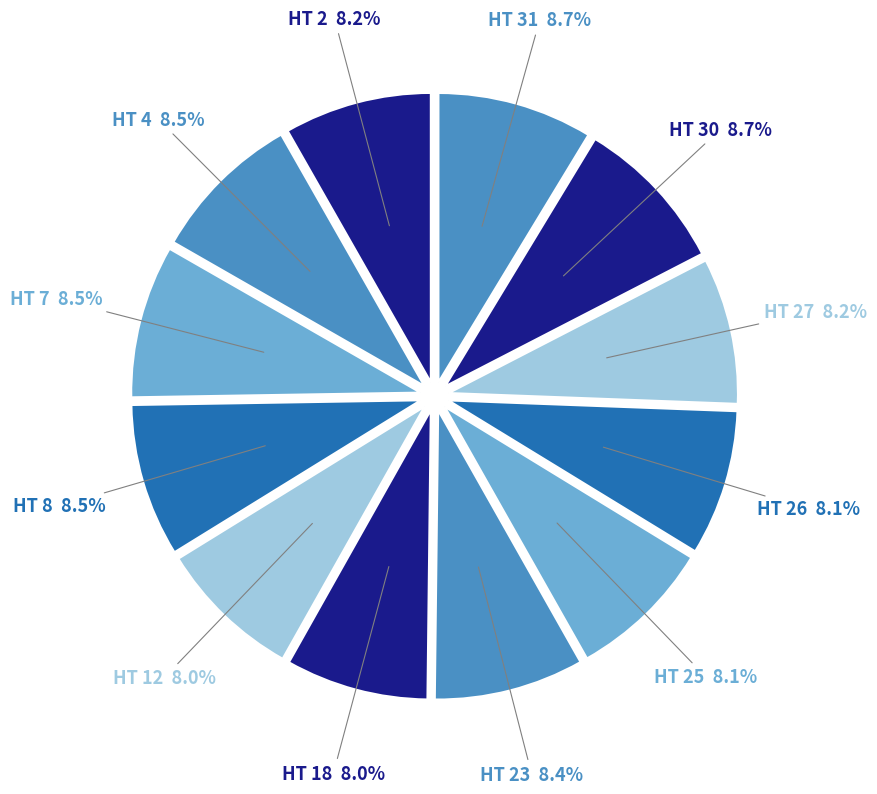

What is the largest slice in the pie chart?

HT 30